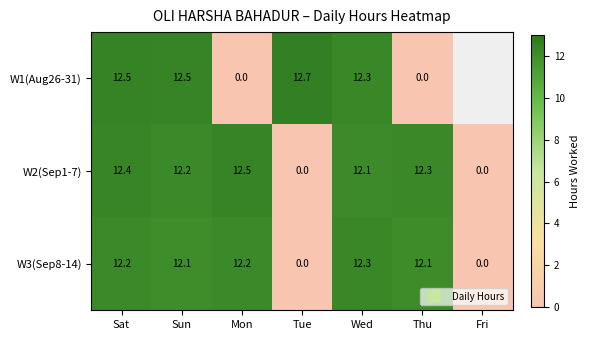

The W2(Sep1-7) series shows 17.3 at Wed. True or false?

False